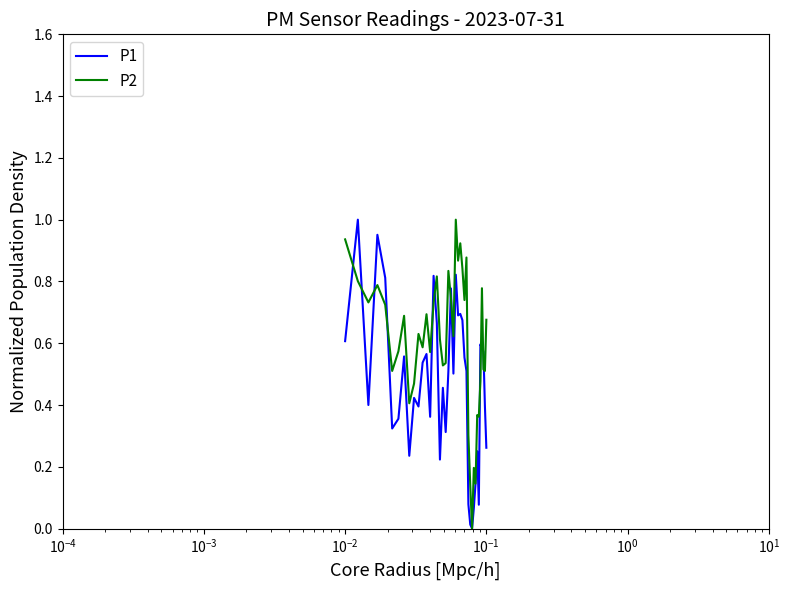

Which series has the largest total across all categories?

P2